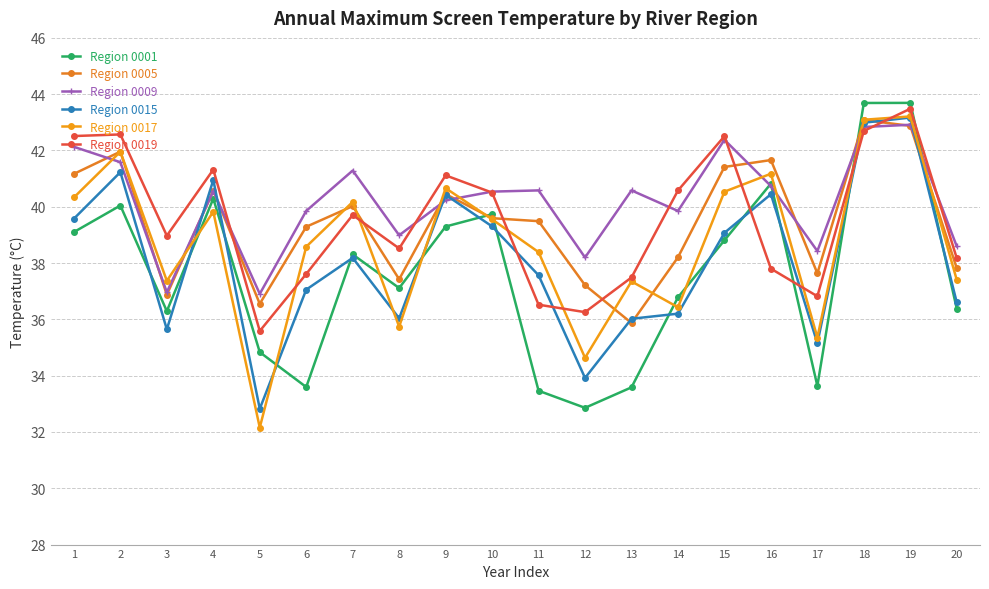

What is the difference between the Region 0005 values at 2 and 8?

4.5